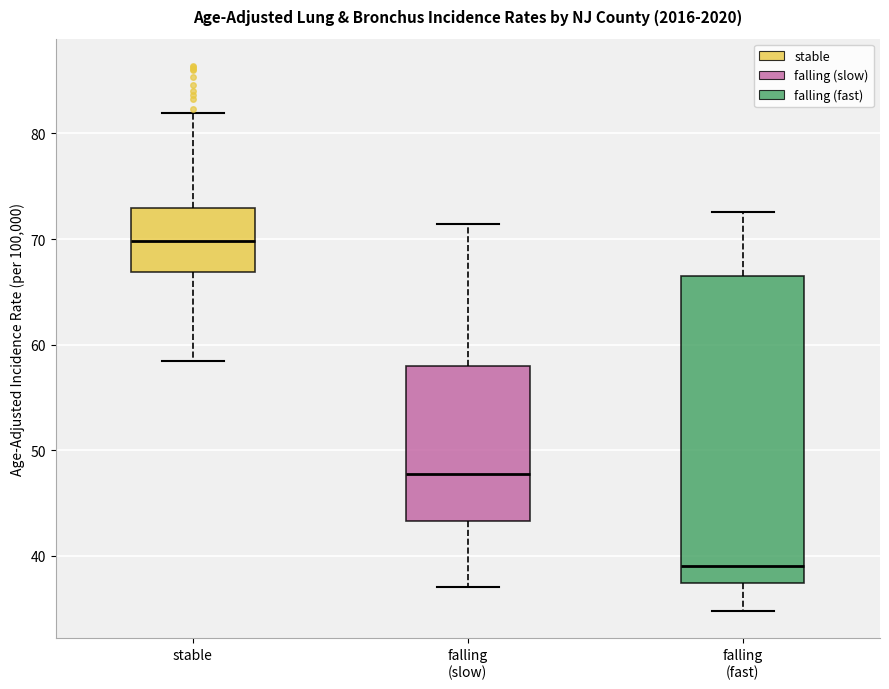

Where does the lower whisker of the box for falling (fast) end on the y-axis? The values are not printed on the chart, so give them approximately, as read against the axis.

35